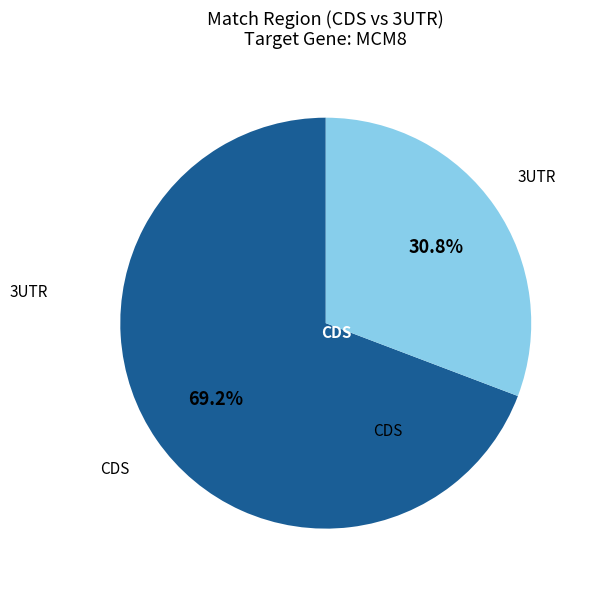

Is there any slice that represents more than half of the pie?

Yes